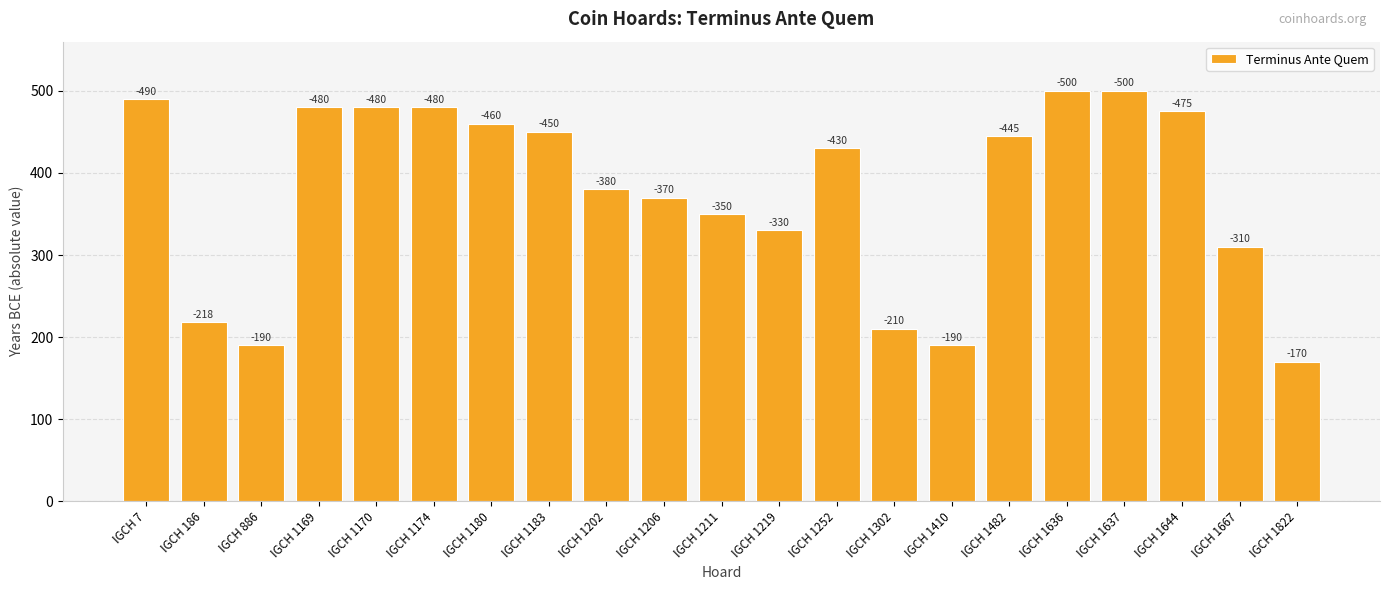

Is it true that the value at IGCH 1174 is 480?

True